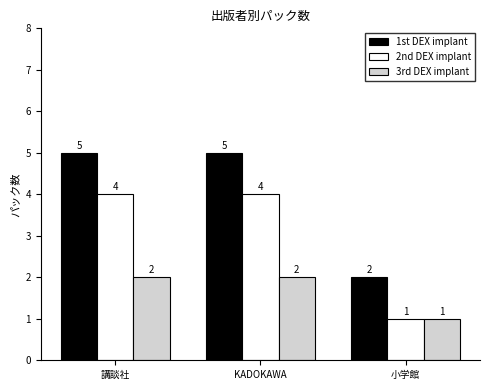

List the series in order of their peak value, highest first.

1st DEX implant, 2nd DEX implant, 3rd DEX implant